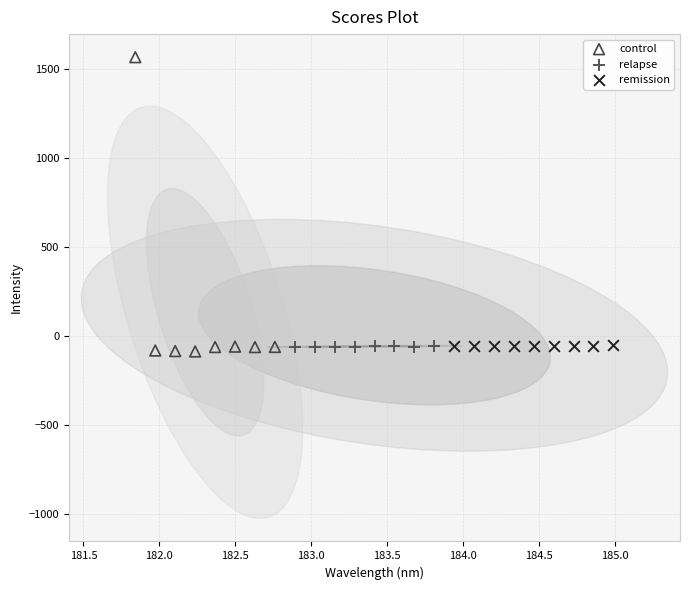

Which series has the largest Y range (max minus min)?

control